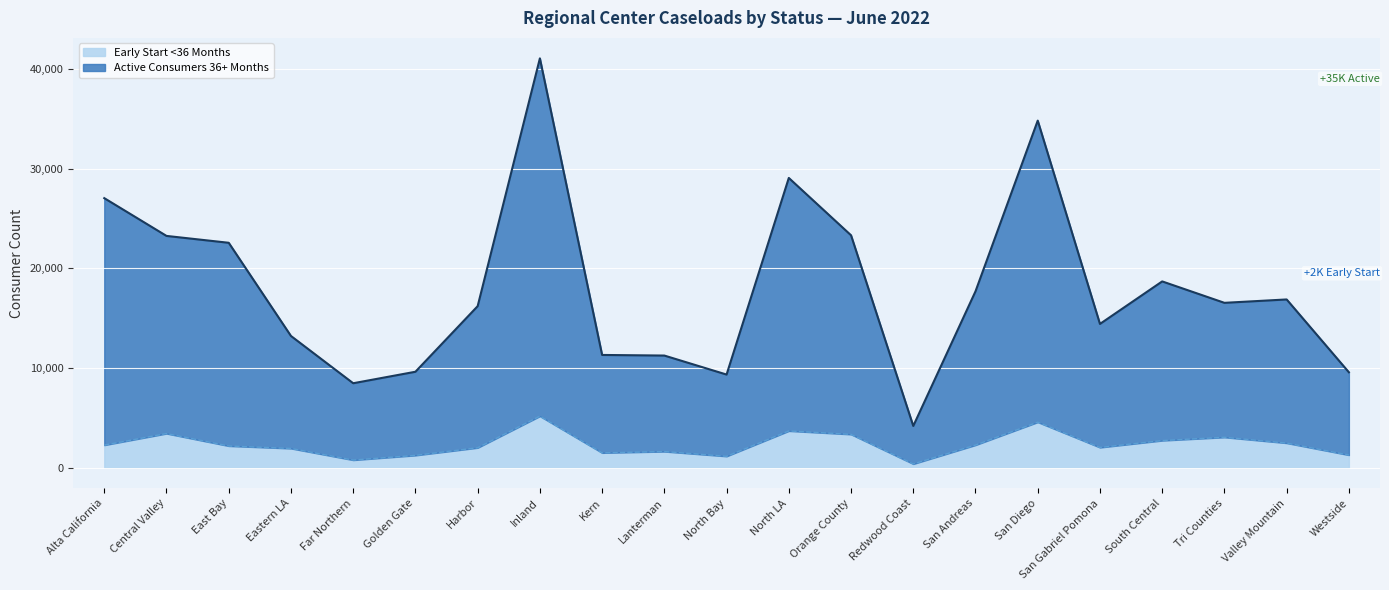

What is the value of the Active Consumers 36+ Months point at the 5th from the left?

8482